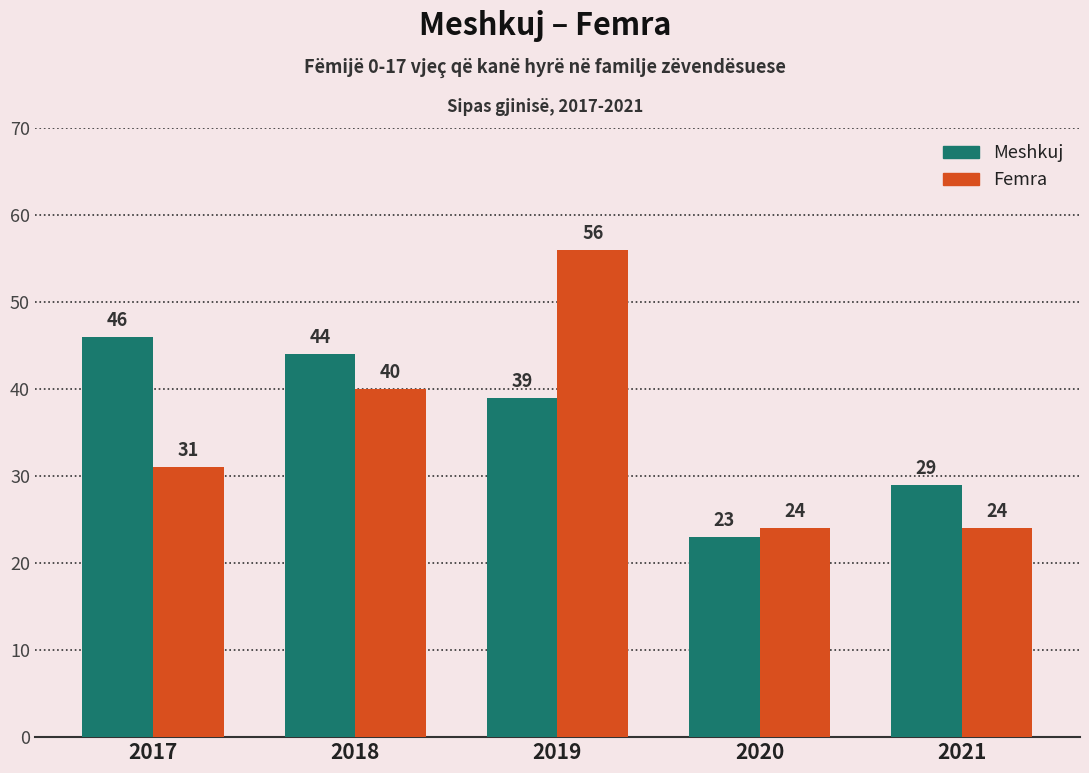

Read the Meshkuj value at 2017, to the nearest 10.

50